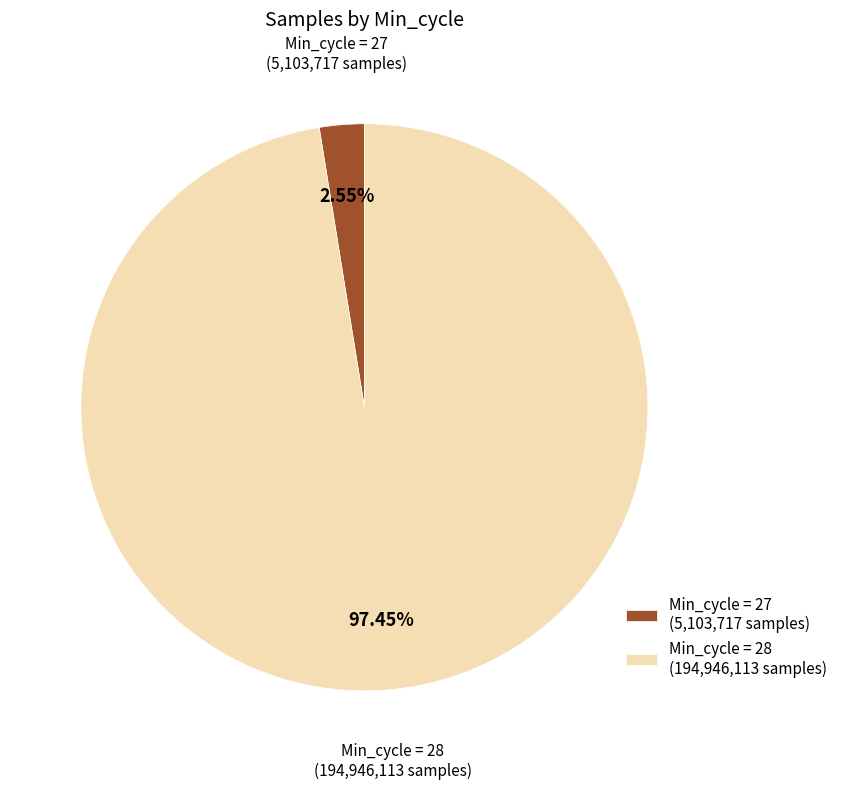

Which slice represents more than half of the pie?

Min_cycle = 28